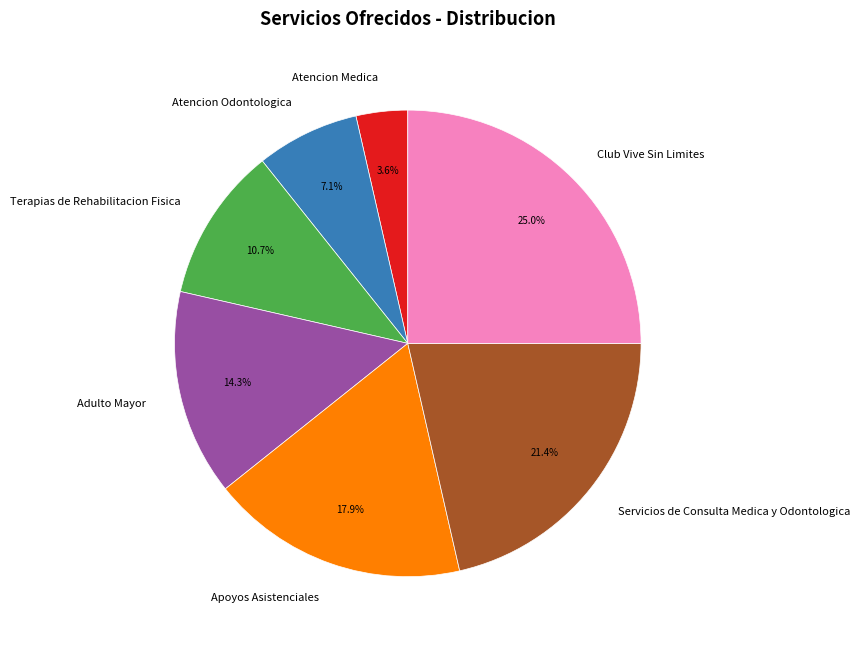

How much of the chart is everything except Apoyos Asistenciales?

82.1%